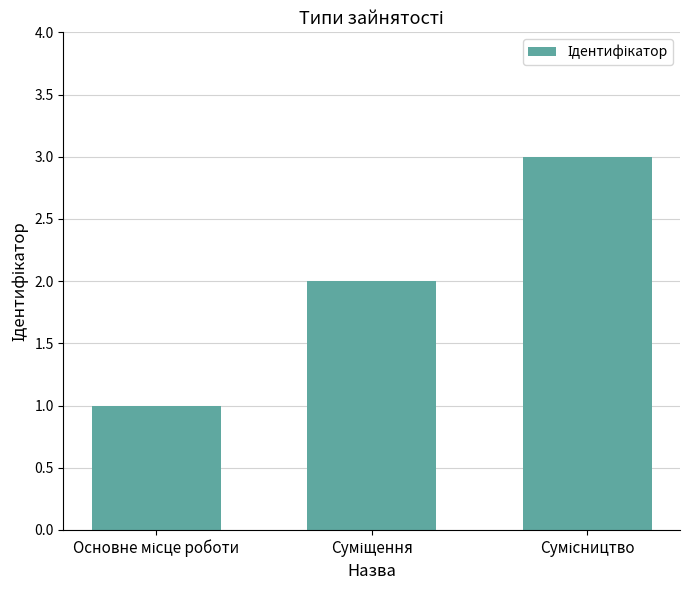

What is the greatest value displayed?

3